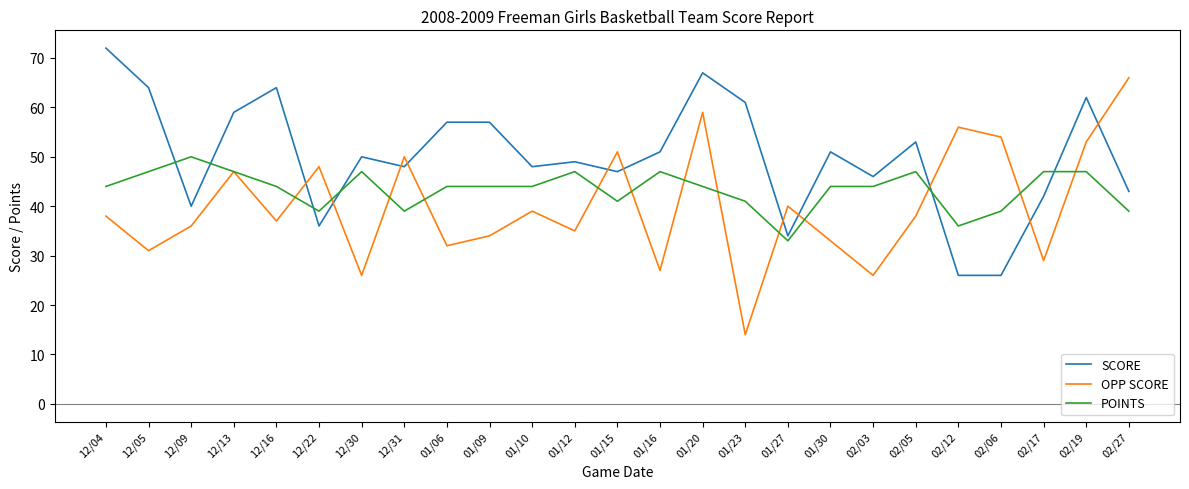

What is the total value across all series at 01/10?

131